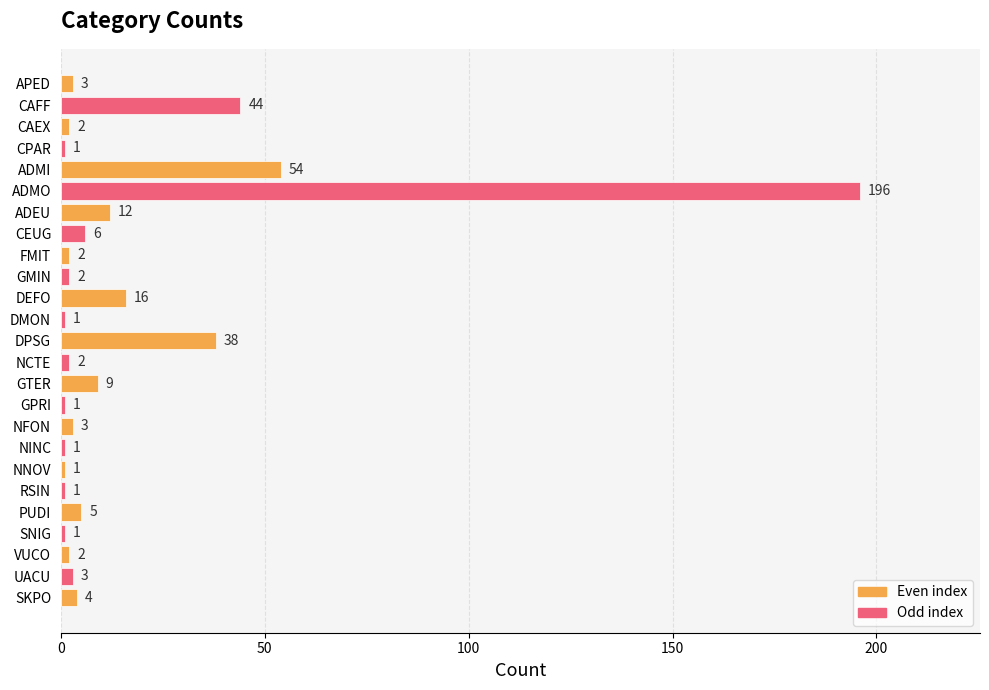

What is the ratio of the value at PUDI to the value at ADEU?

0.4